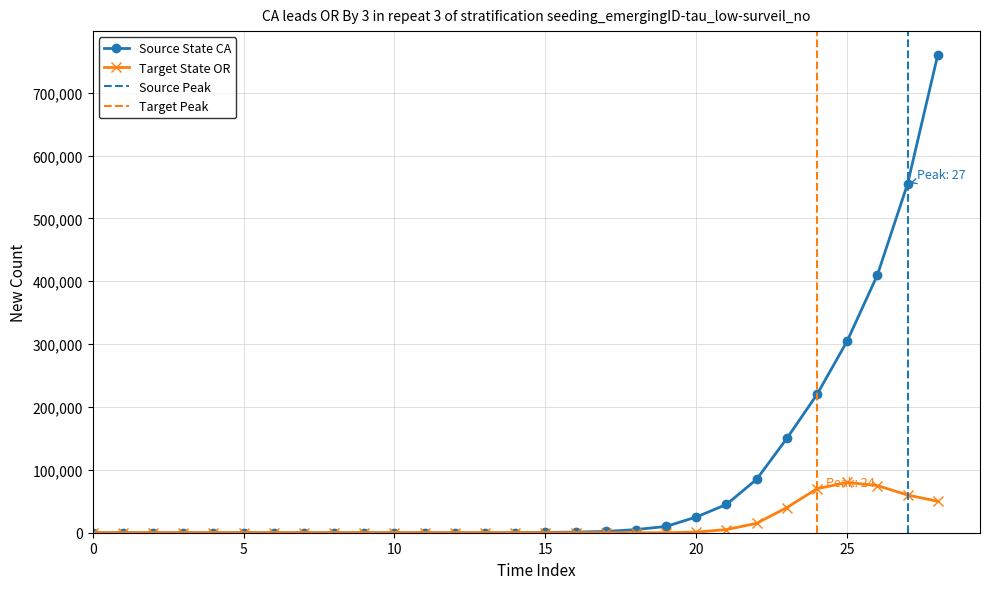

True or false: Source State CA has more than 2 interior local peaks.

False